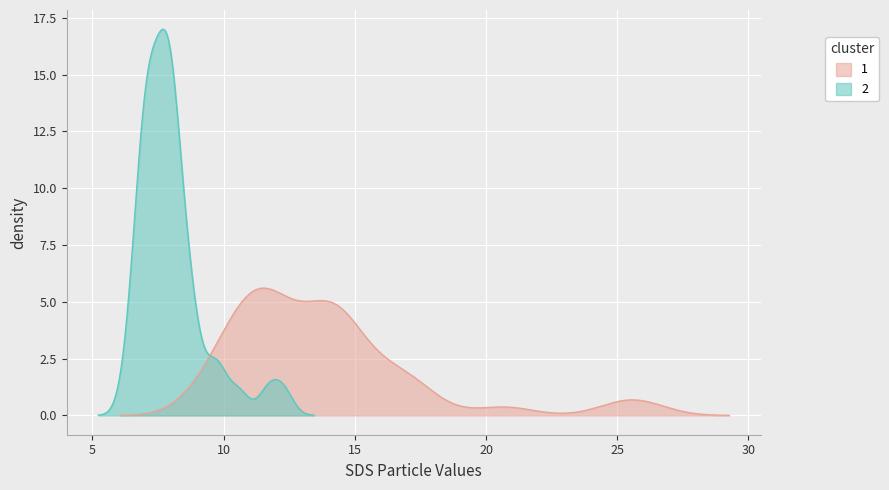

Reading left to right, list all the values displayed in this chart.

SDS_P1: SDS_P1=13.7	SDS_P2=11.5	2=12.0	3=13.7	4=16.3	5=14.2	6=12.6	7=10.7	8=10.9	9=9.4	10=11.3	11=11.2	12=10.9	13=9.6	14=9.8	15=14.3	16=14.2	17=20.7	18=14.9	19=14.1	20=25.2	21=16.9	22=14.5	23=16.8	24=14.4	25=25.9	26=16.4	27=14.8	28=11.6	29=13.8	30=12.1	31=12.9	32=17.6	33=11.5	34=10.3	35=12.6	36=10.6	37=11.9	38=14.4	39=11.3
SDS_P2: SDS_P1=6.9	SDS_P2=7.1	2=6.9	3=8.3	4=7.9	5=6.9	6=7.2	7=6.6	8=7.3	9=6.8	10=6.8	11=7.2	12=7.1	13=6.4	14=7.2	15=7.6	16=8.0	17=12.3	18=8.8	19=7.9	20=11.7	21=10.6	22=9.7	23=8.6	24=9.1	25=9.8	26=8.1	27=8.0	28=8.0	29=8.2	30=7.5	31=8.4	32=7.7	33=8.7	34=7.3	35=7.7	36=7.5	37=7.7	38=7.9	39=8.1